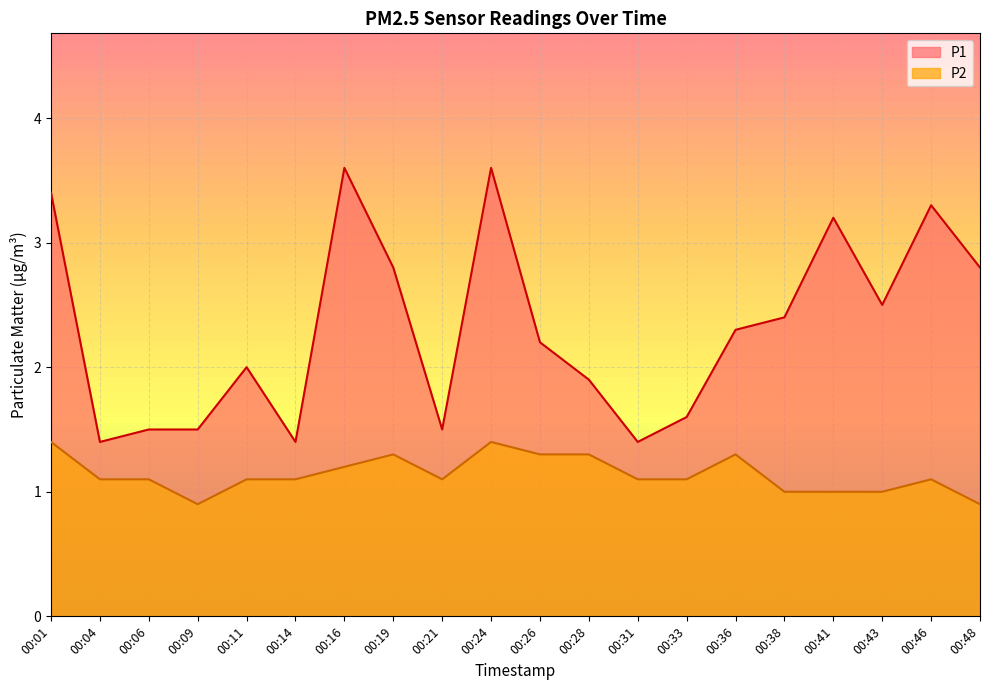

What value does the P2 series have at 00:19?

1.3